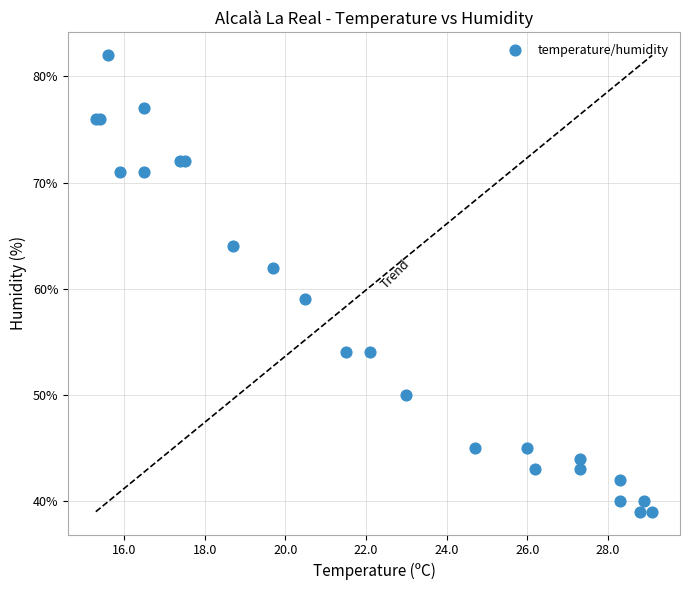

What Y value in the scatter plot is closest to 60?

59